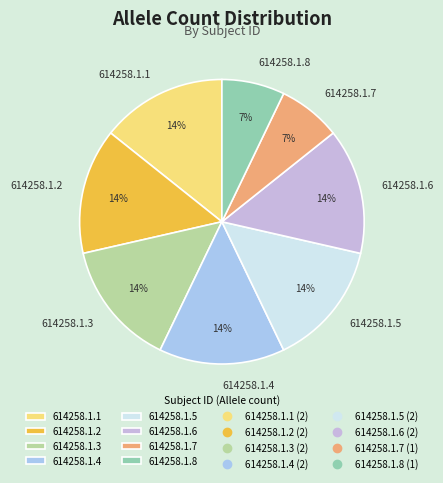

How many segments does this pie chart have?

8